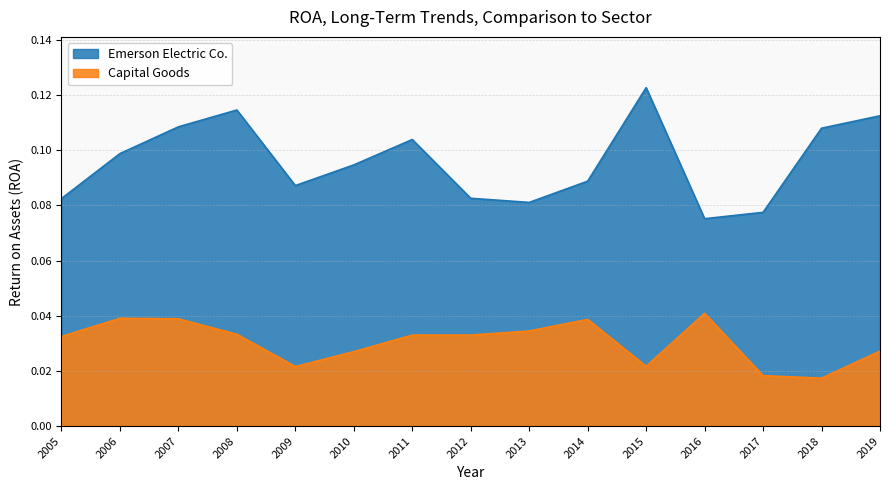

What is the total value across all series at 2007?

0.1